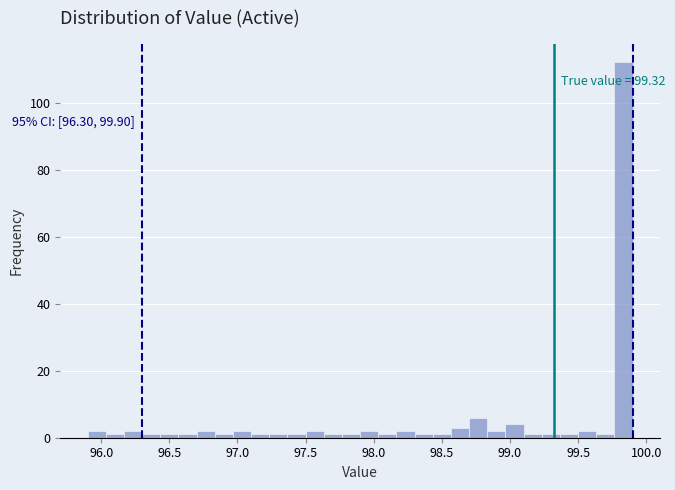

Read against the x-axis, roughly where is the centre of the tallest bar?

99.85